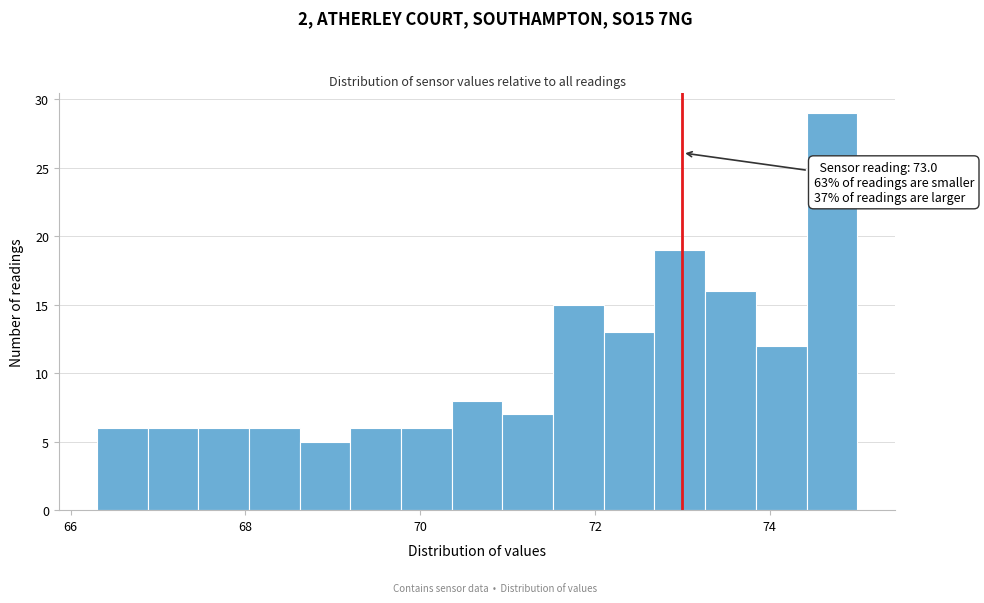

Around what value on the x-axis is the tallest bar? Give the approximate position of its centre, as read against the axis.

74.8